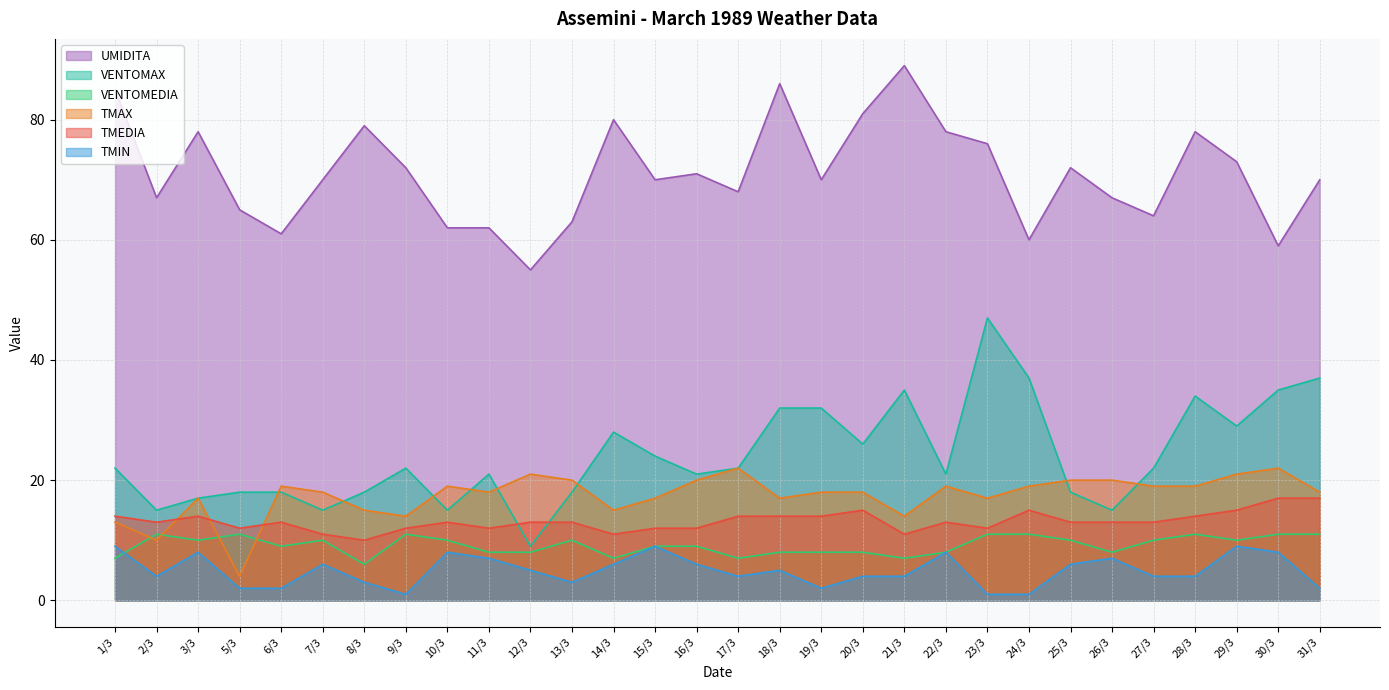

Read the VENTOMAX value at 10/3, to the nearest 10.

20